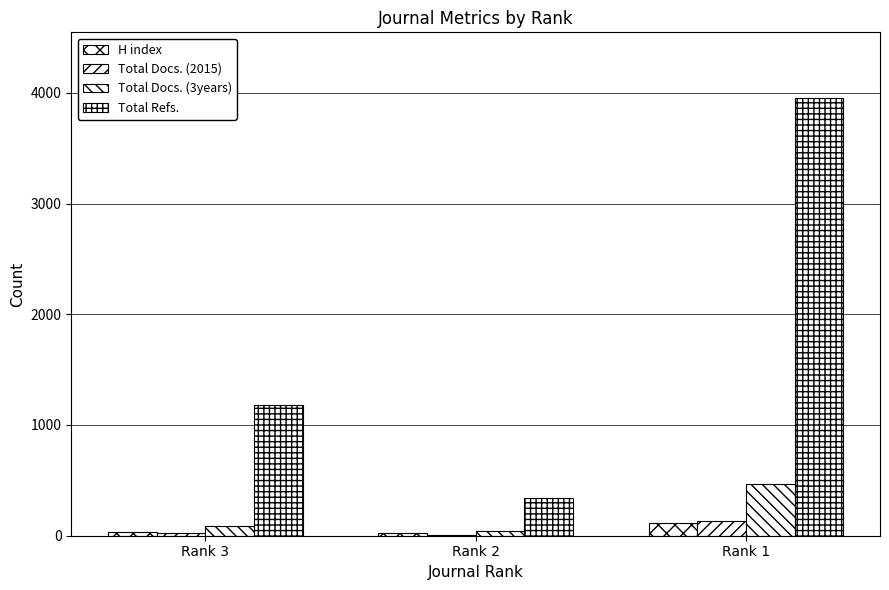

How many groups of bars are there?

3